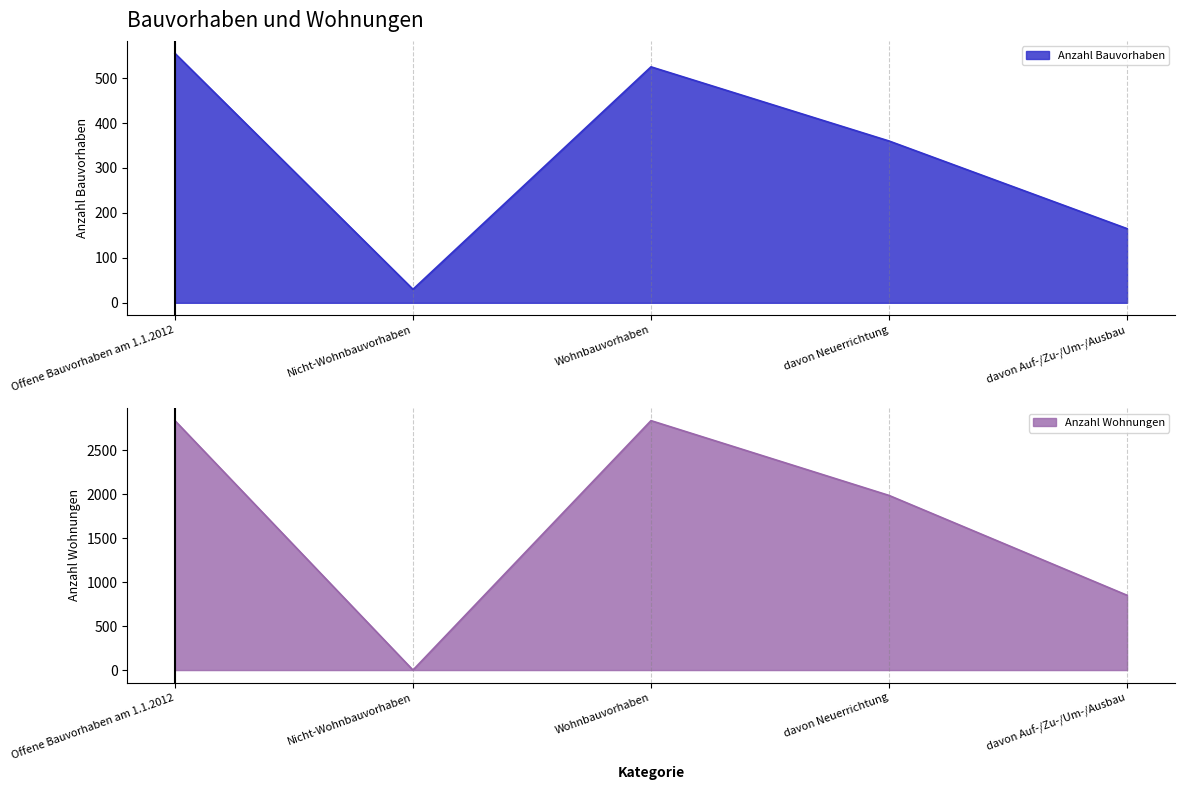

Rank the series by their average value, from lowest to highest.

Anzahl Bauvorhaben, Anzahl Wohnungen